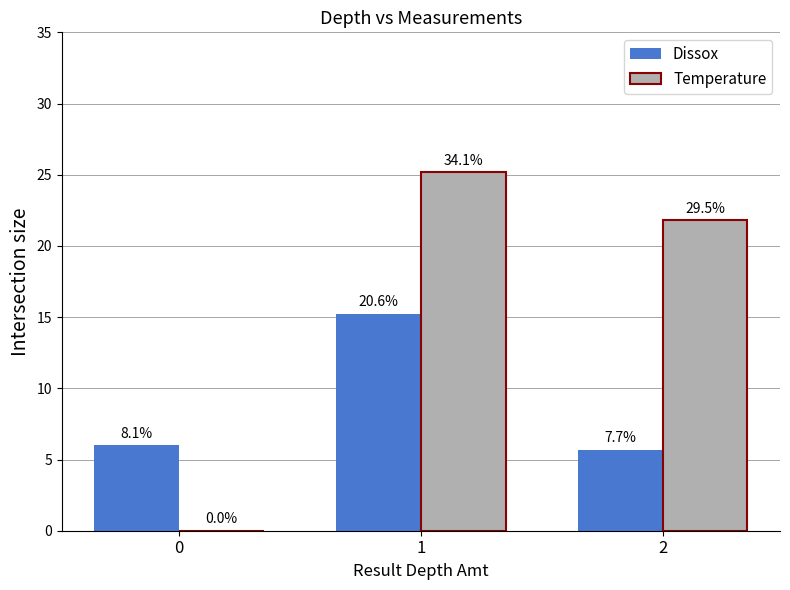

How many groups of bars are there?

3